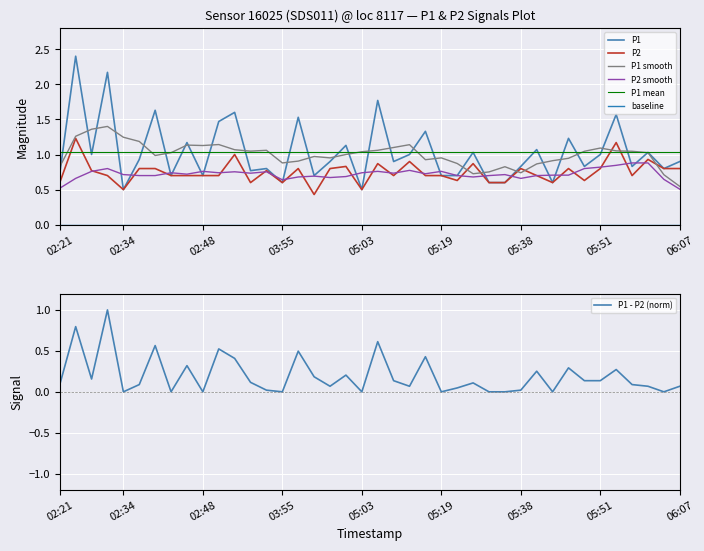

What is the highest value of the P1 - P2 (norm) series?

1.0